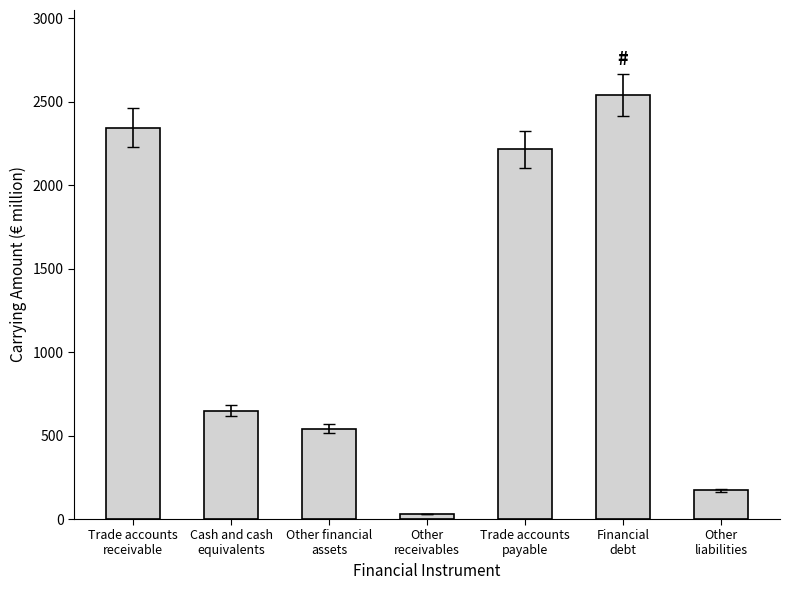

How many data points are less than 649?

3